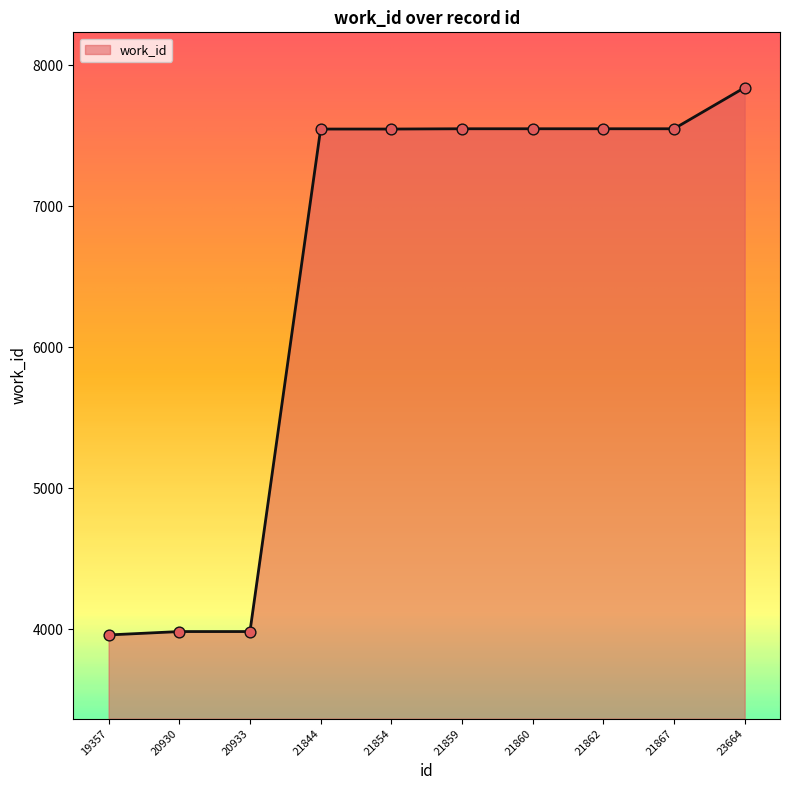

What is the change in value from 19357 to 20930?

+24